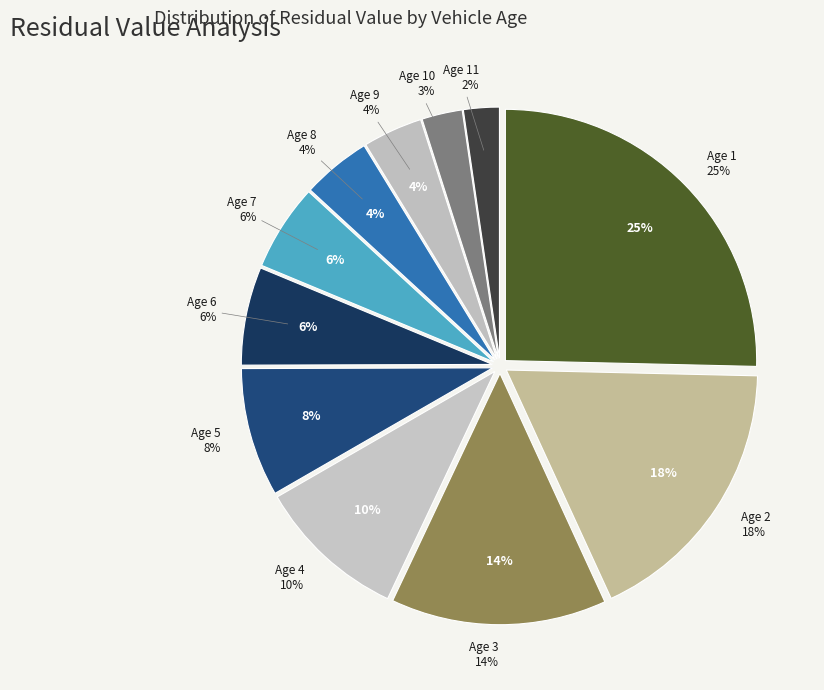

True or false: Age 9 accounts for 1% of the total.

False